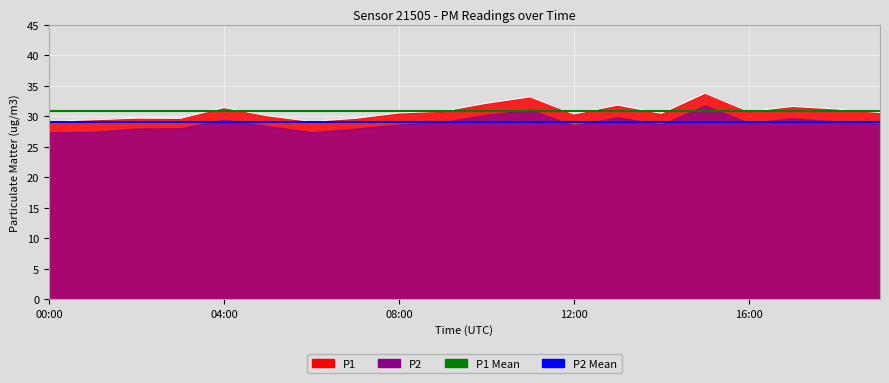

Where is P2 Mean nearest to the value 29?

00:00